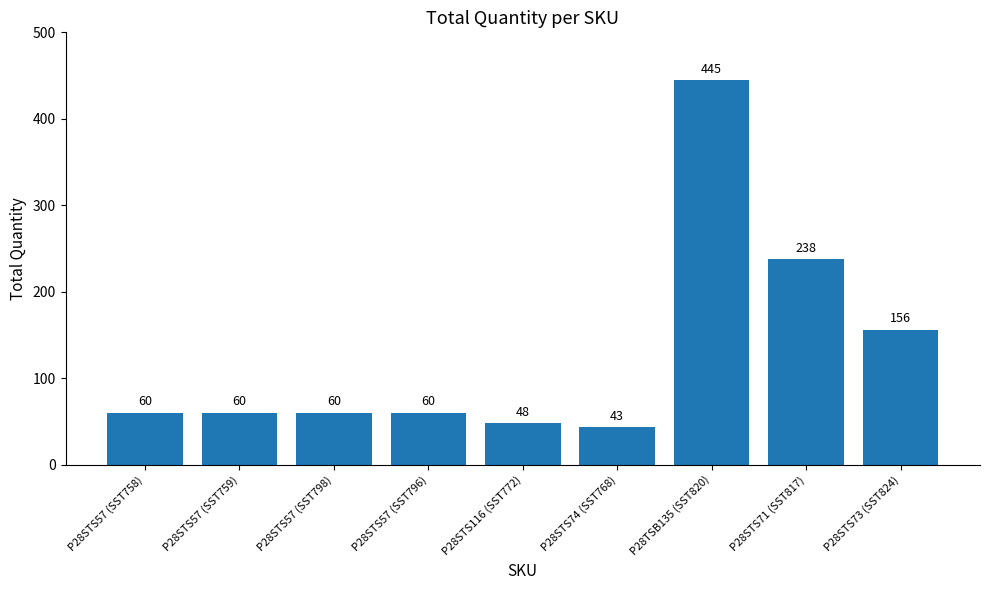

What position from the right is P28STS73 (SST824)?

1